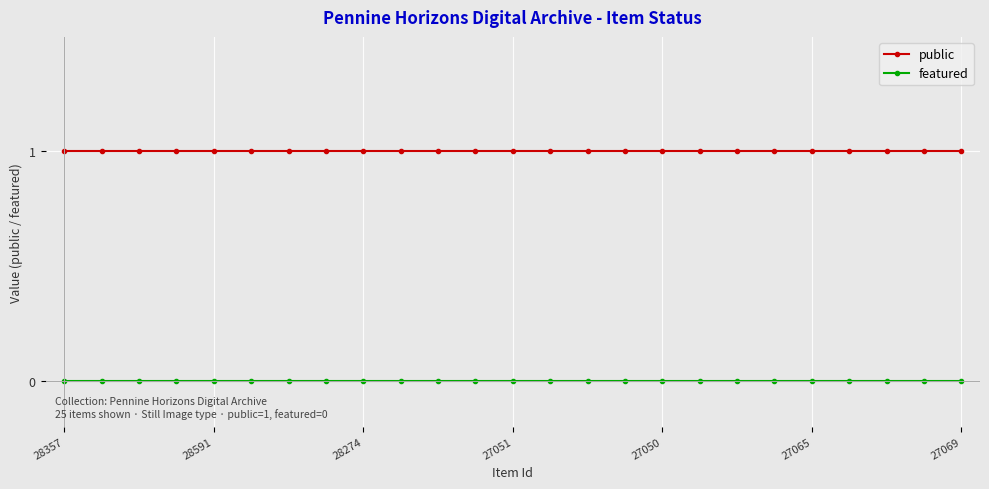

True or false: featured and public intersect in this chart.

False